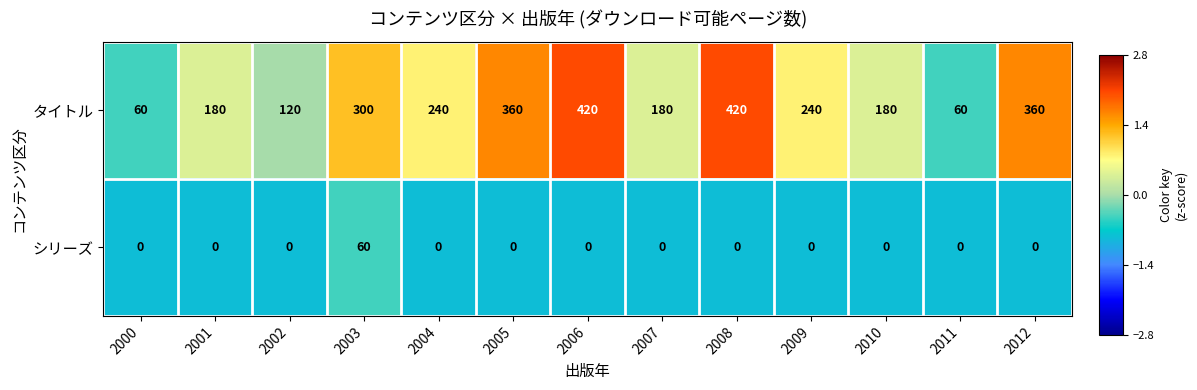

What is the approximate value of タイトル at 2012, to the nearest 50?

350